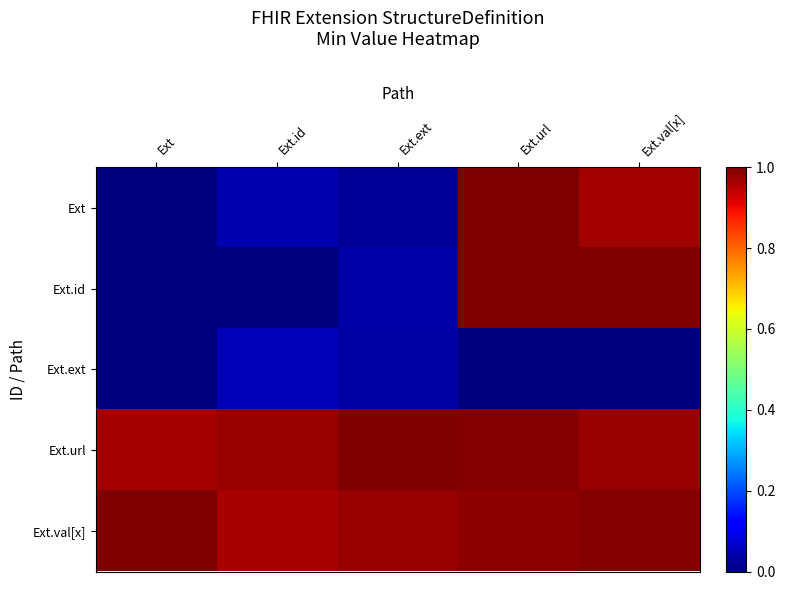

At how many categories does at least one series exceed 0?

5